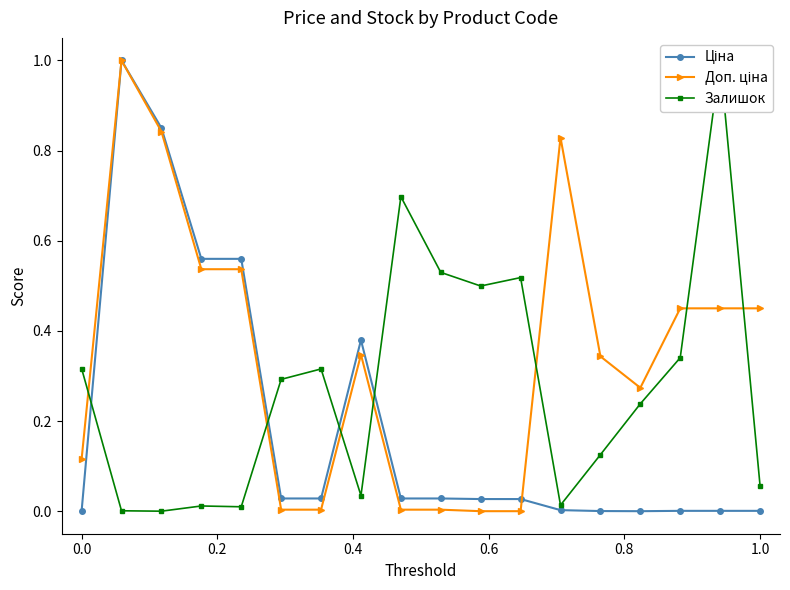

The value of Залишок at 0.2 is 0.0. True or false?

False